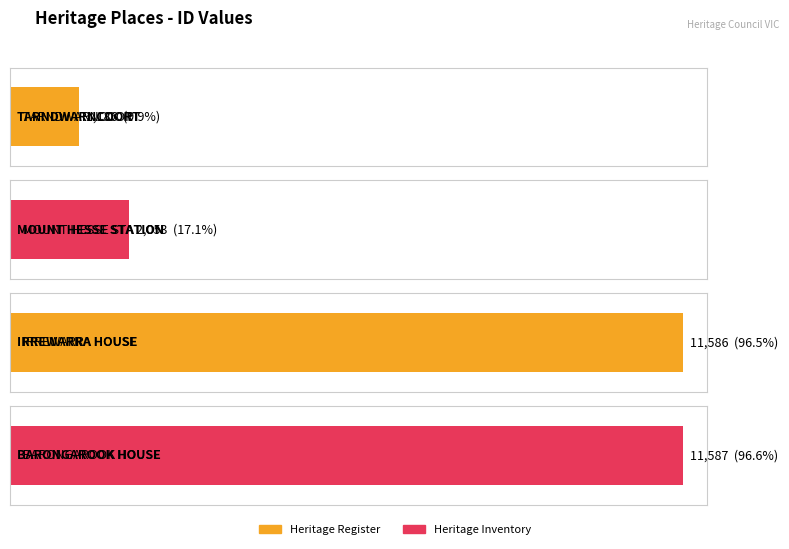

List the labels in order of value, smallest first.

TARNDWARNCOORT, MOUNT HESSE STATION, IRREWARRA HOUSE, BARONGAROOK HOUSE